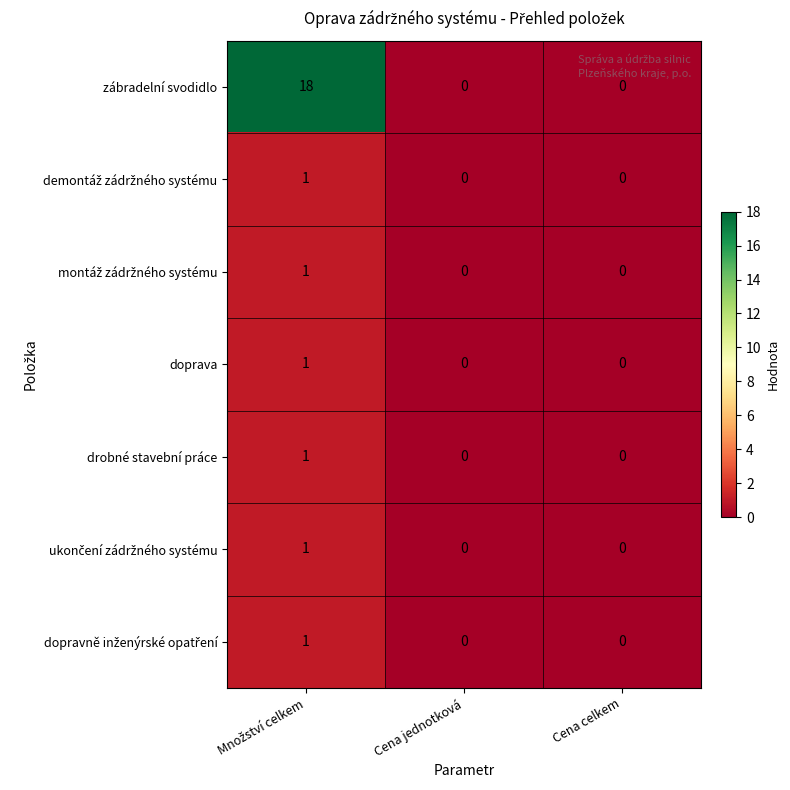

At how many categories does at least one series exceed 13?

1